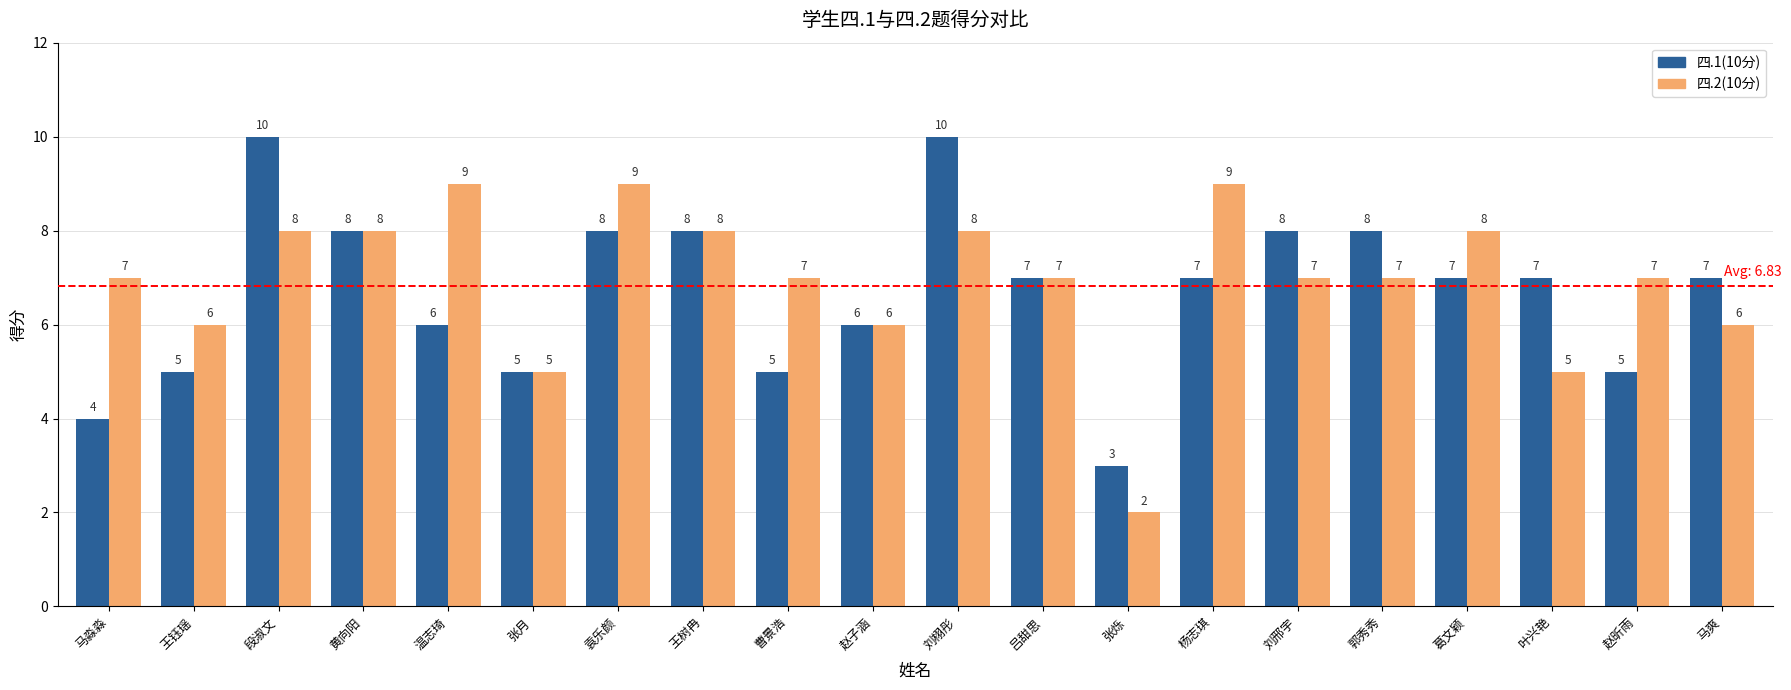

Is it true that 四.2(10分) equals 4 at 袁乐颜?

False